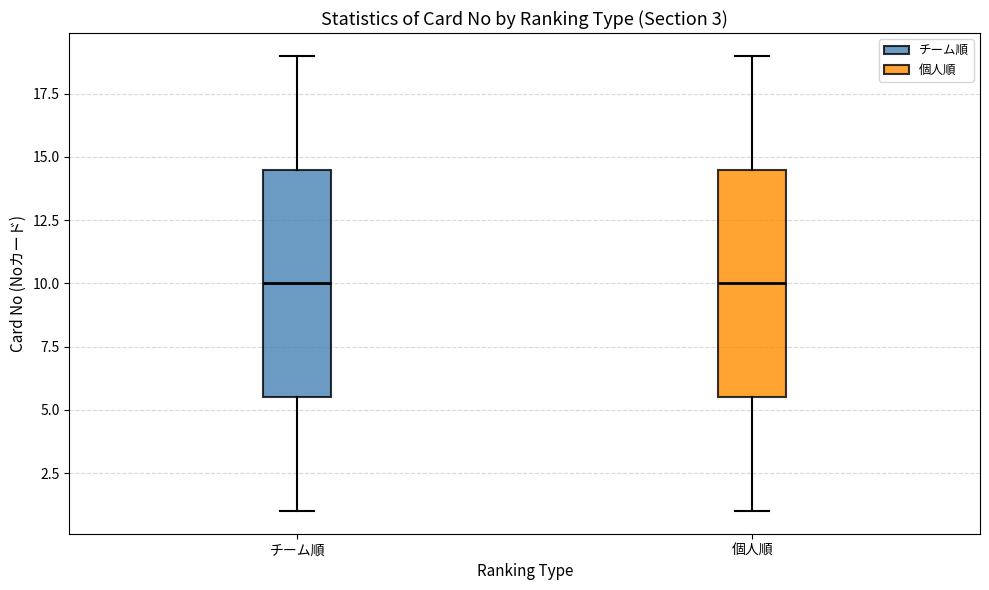

Where is the lower edge of the box for 個人順 on the y-axis? The values are not printed on the chart, so give them approximately, as read against the axis.

5.5